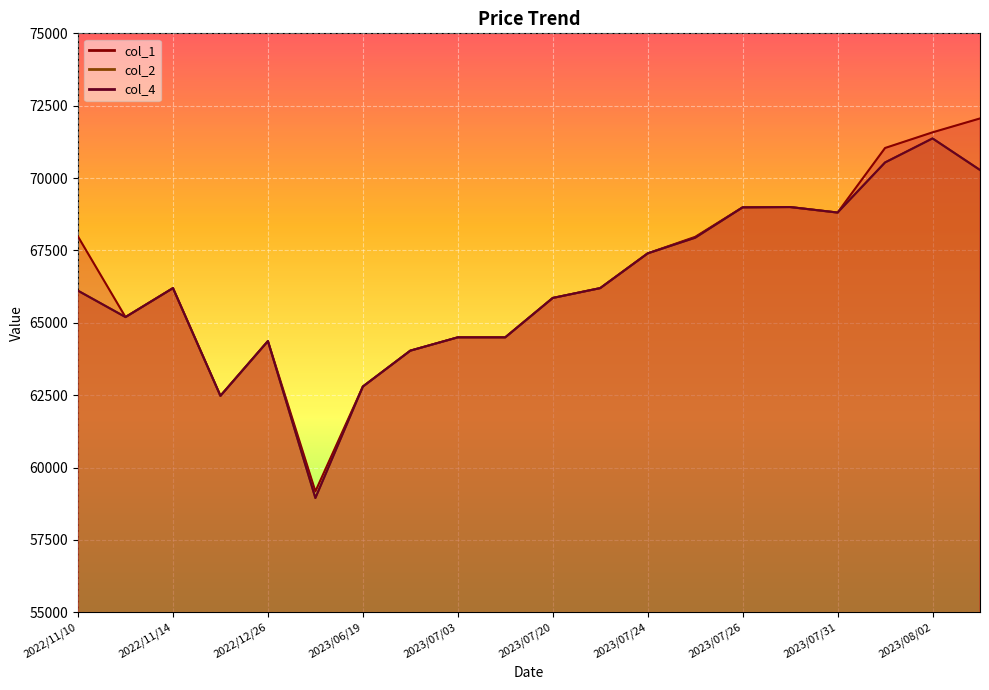

Is it true that col_1 equals 109638 at 2023/07/28?

False